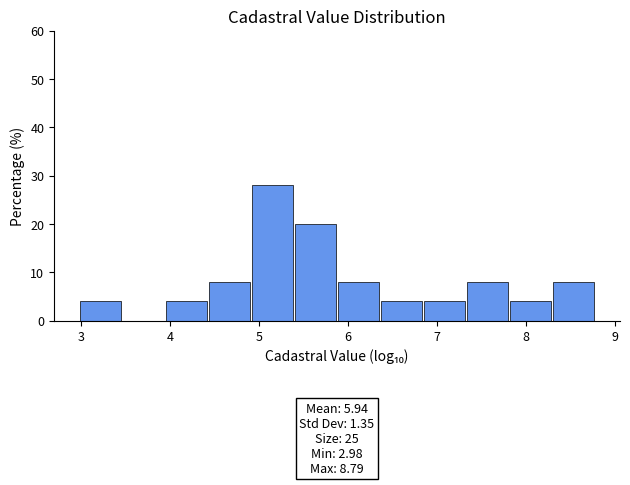

Which range on the x-axis has the tallest bar?

4.9 to 5.4